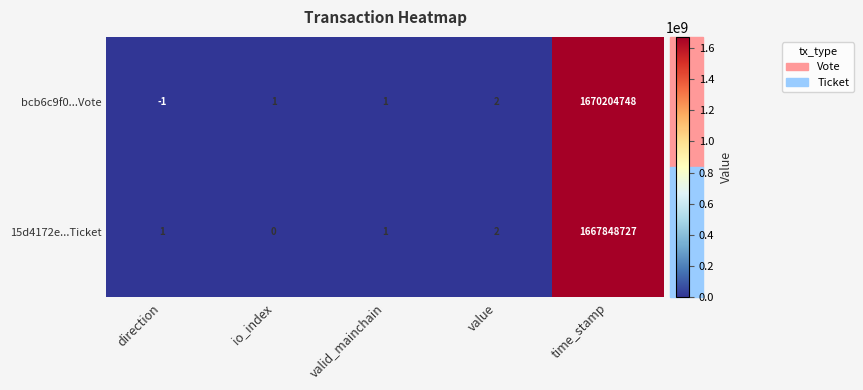

At which label is 15d4172e...Ticket closest to 833924363?

value